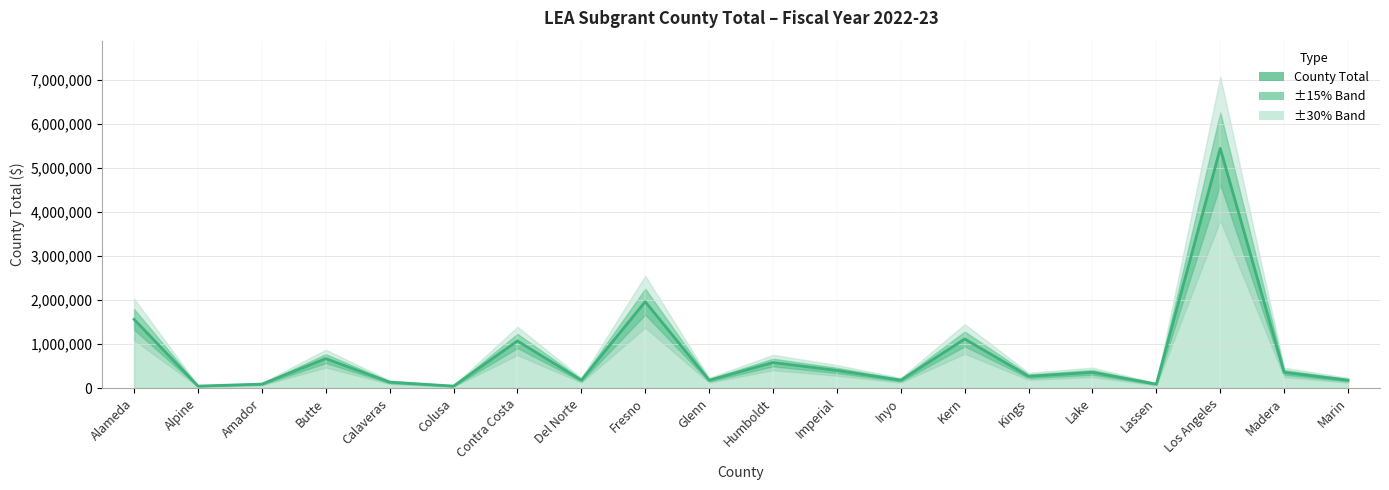

The value at Marin is 178351. True or false?

True